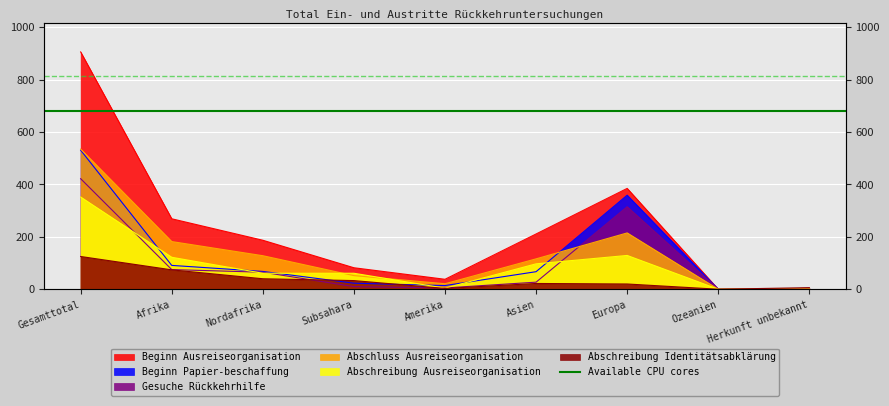

Where is the first local minimum for Abschreibung Identitätsabklärung?

Amerika